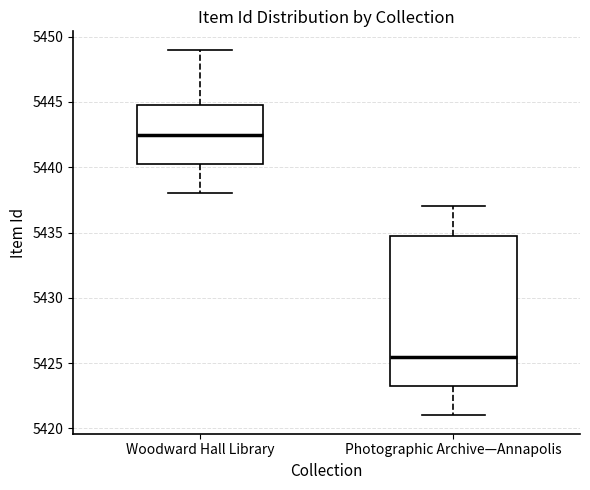

Where does the median line of the box for Photographic Archive—Annapolis sit on the y-axis? The values are not printed on the chart, so give them approximately, as read against the axis.

5425.5